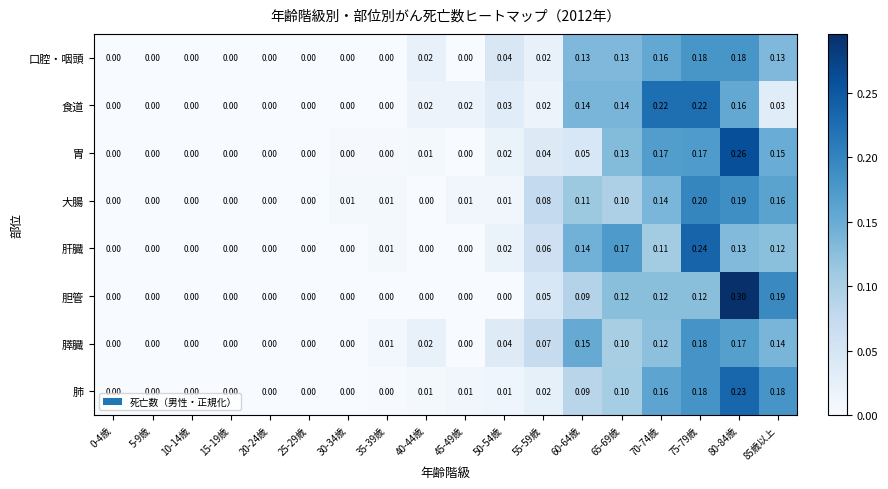

Which series has the largest total across all categories?

大腸